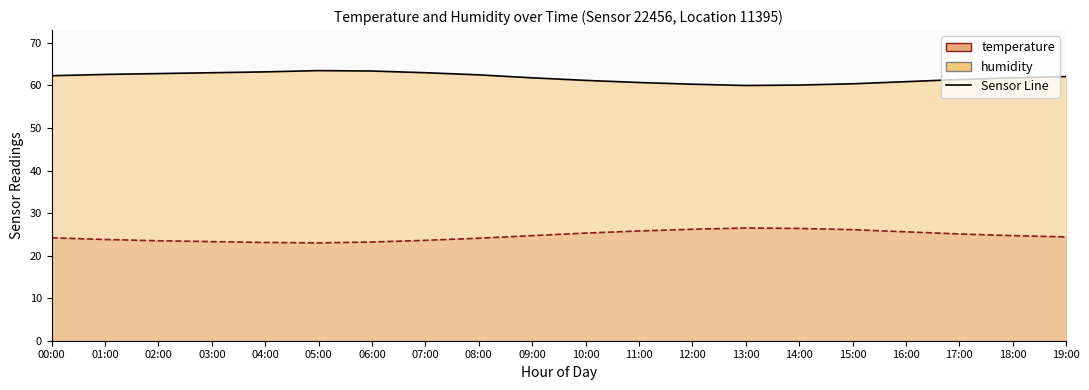

What is the label of the 1st point from the left?

00:00